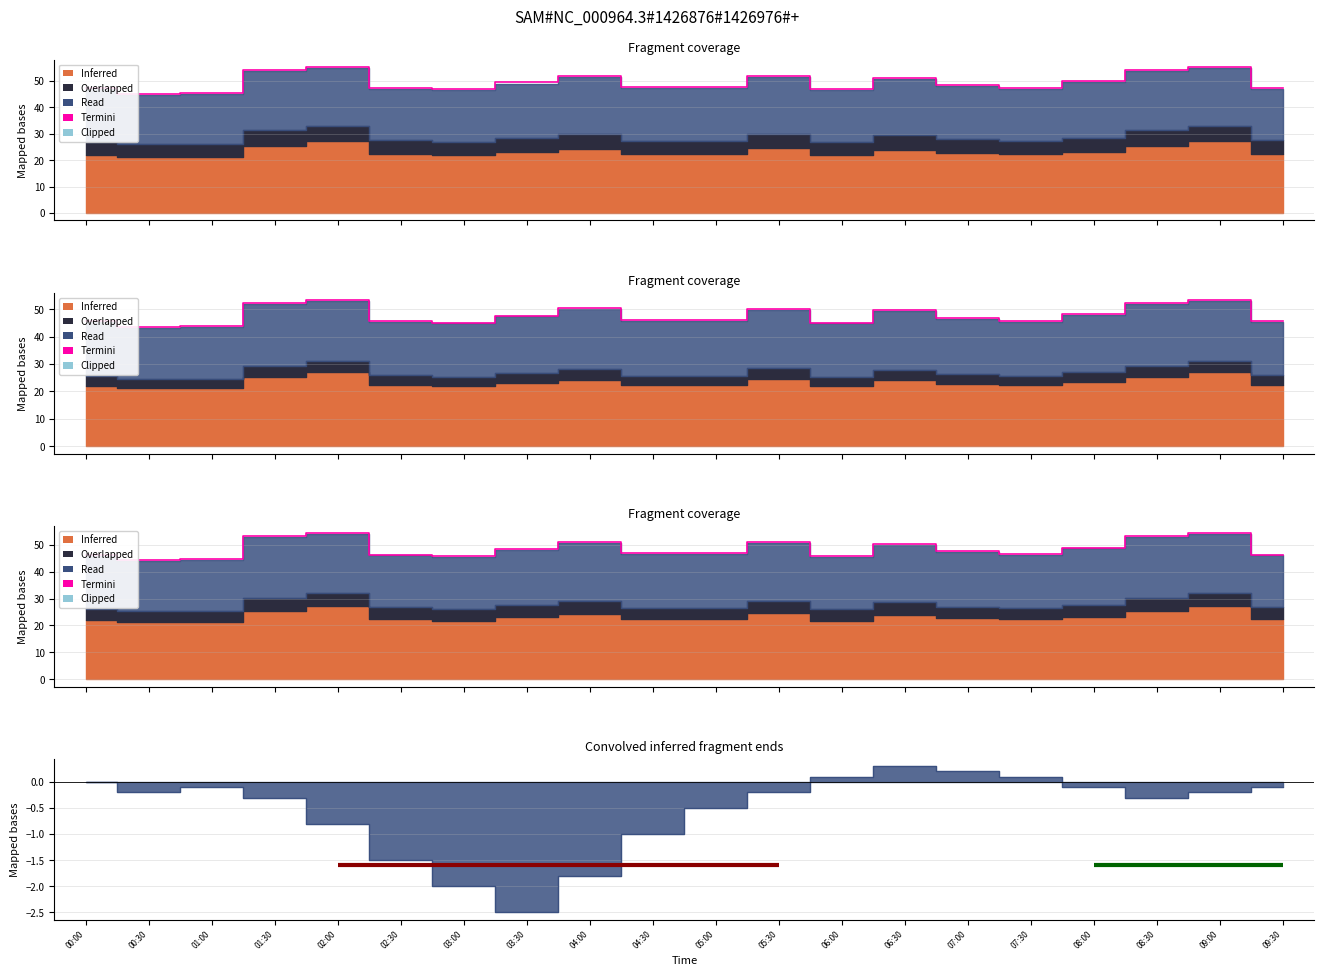

Rank the categories by value from lowest to highest.

00:30, 01:00, 03:00, 06:00, 00:00, 02:30, 09:30, 07:30, 04:30, 05:00, 07:00, 03:30, 08:00, 06:30, 05:30, 04:00, 01:30, 08:30, 02:00, 09:00